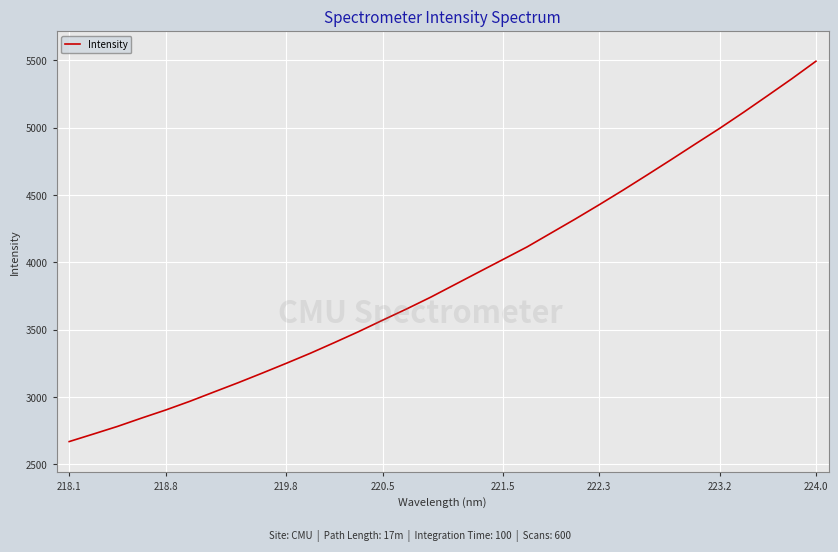

How many categories are shown in the chart?

32